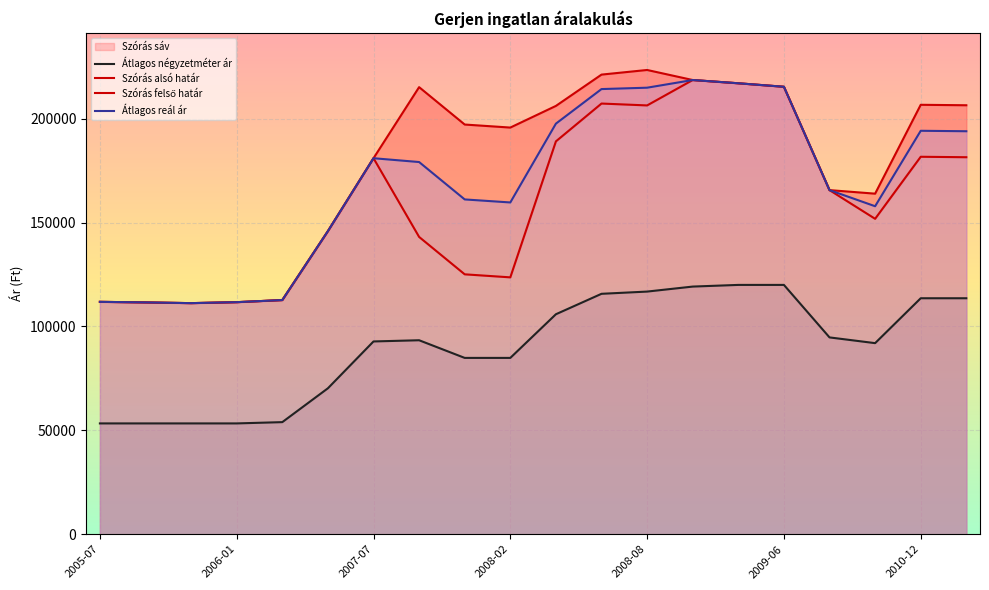

What is the difference between the second highest and minimum values in the Szórás alsó határ series?

105826